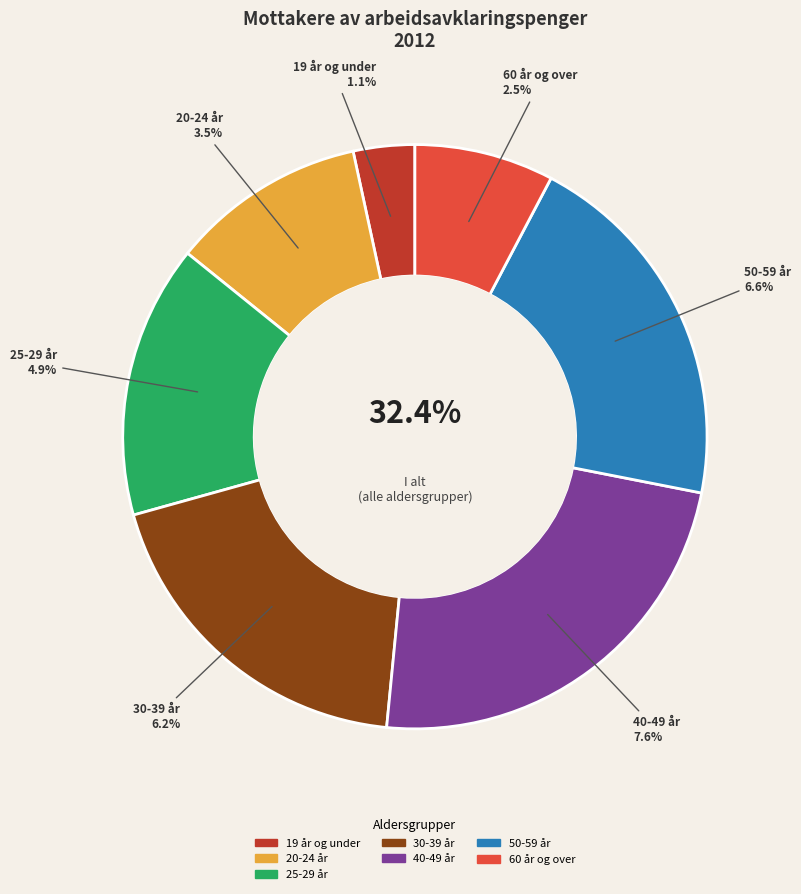

Which slice is the largest?

40-49 år